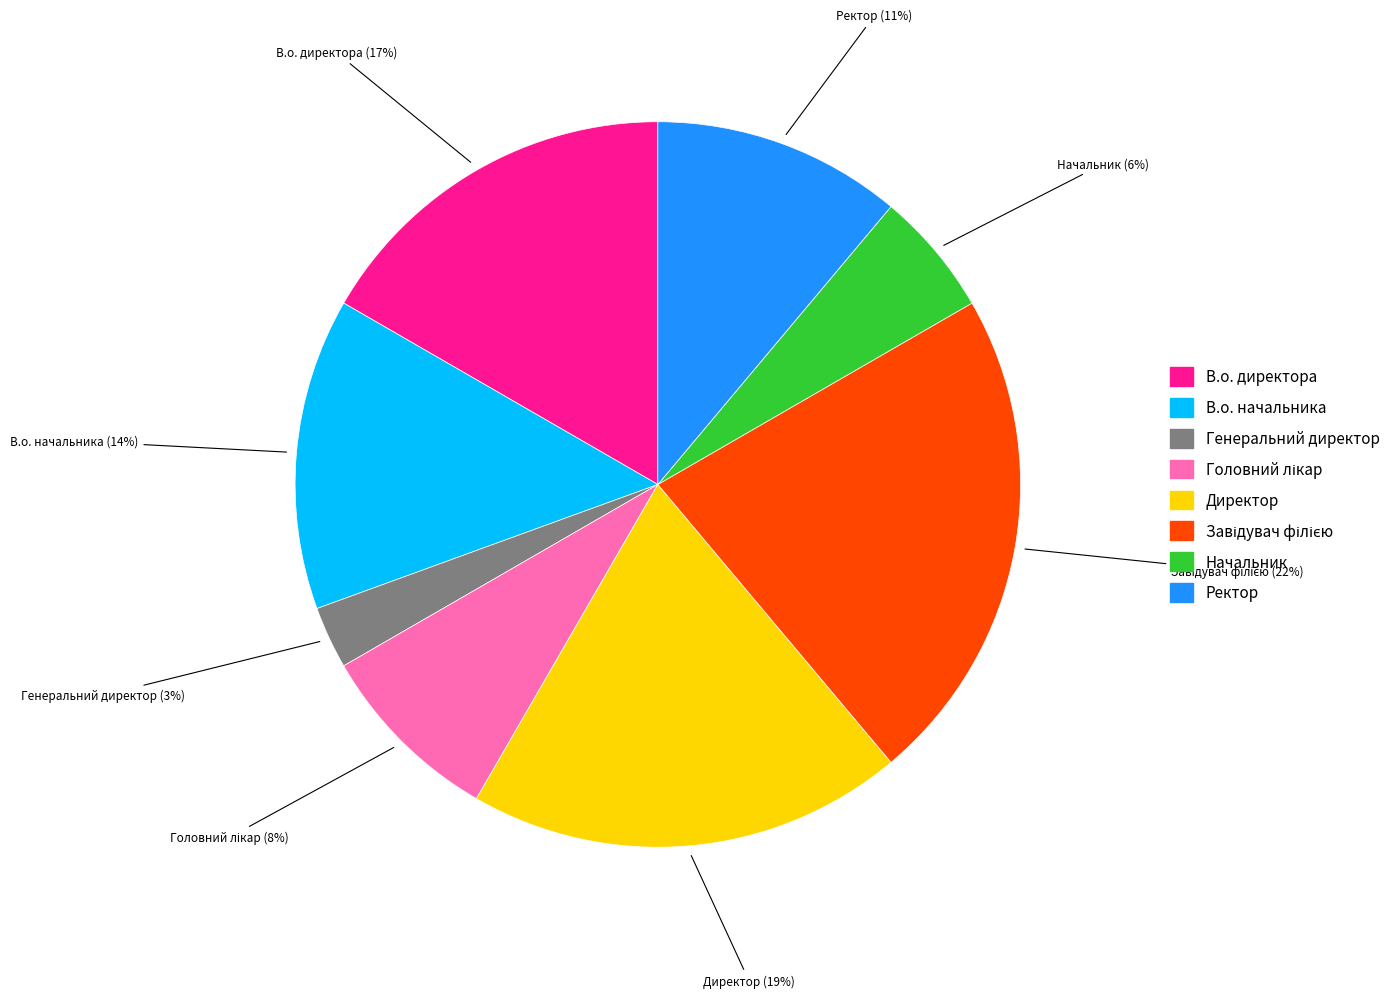

Which has a higher value, В.о. начальника or Начальник?

В.о. начальника